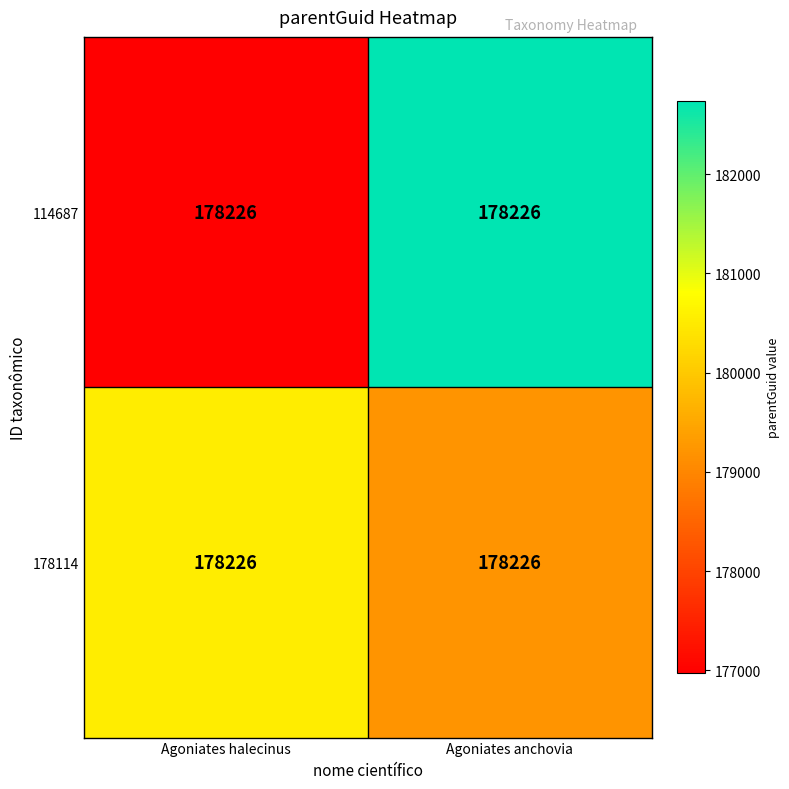

Read the 178114 value at Agoniates halecinus.

180545.9